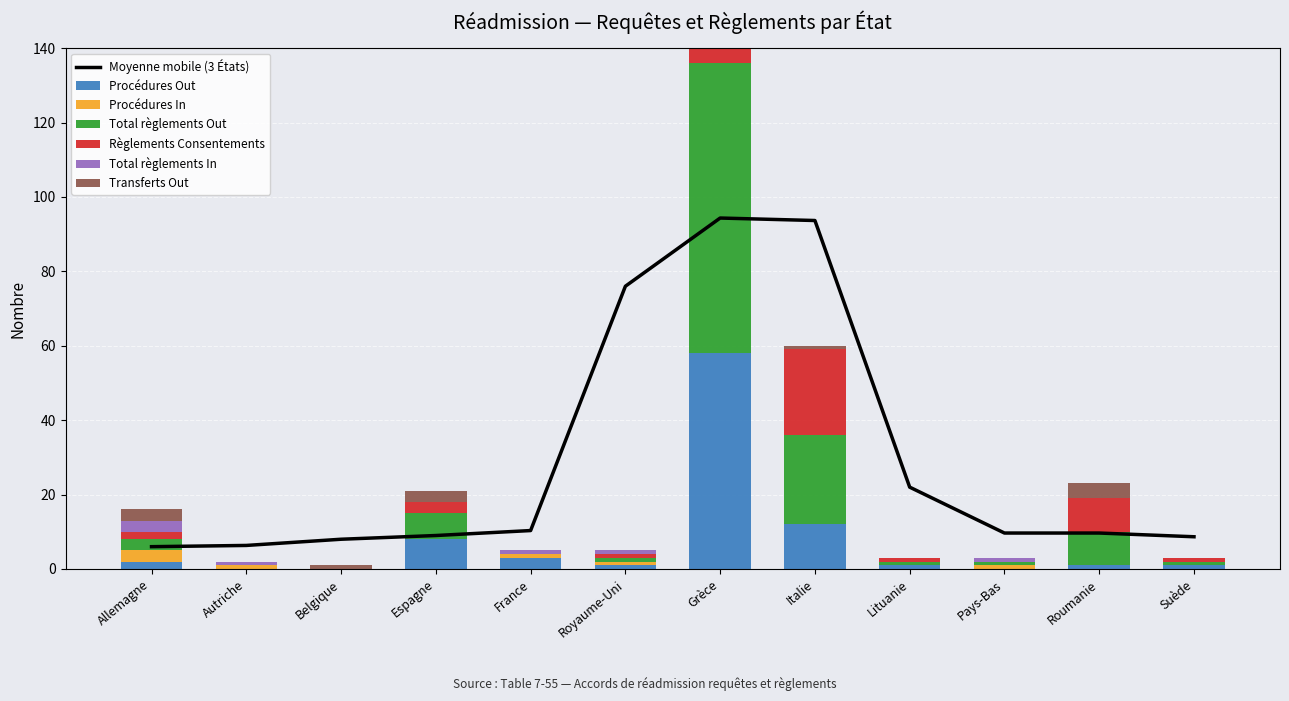

Where is Procédures In nearest to the value 1?

Autriche